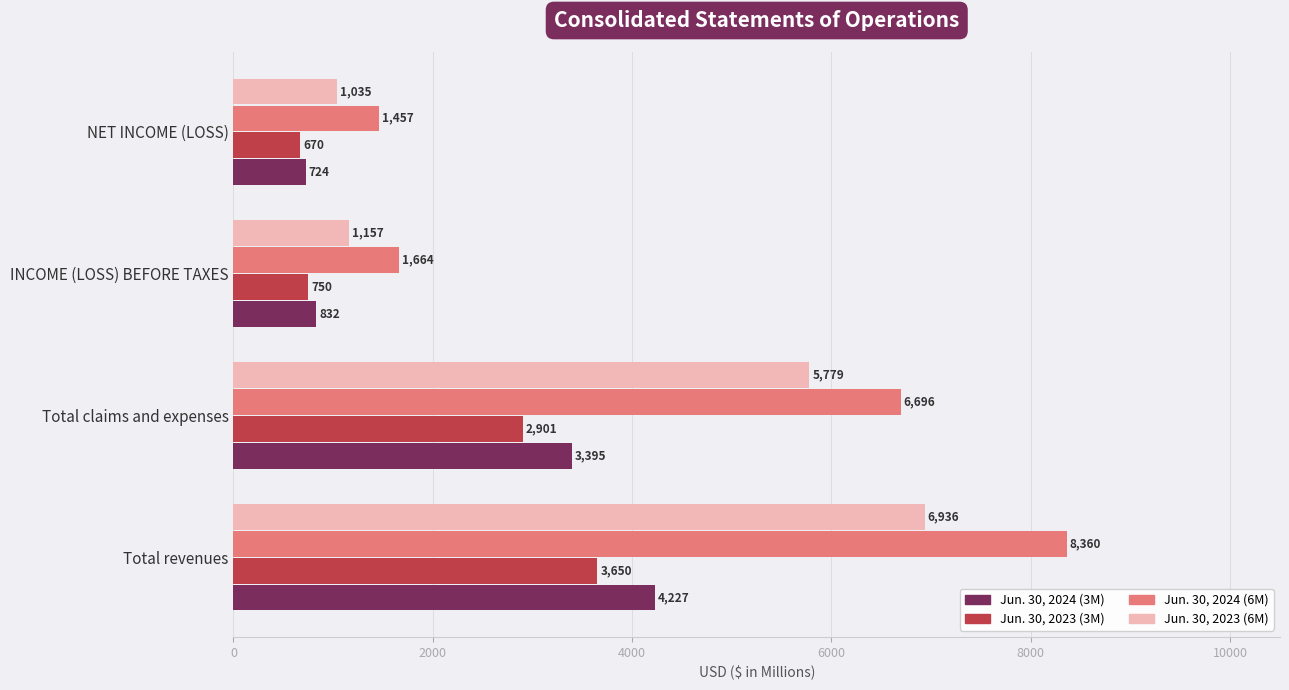

At which label does Jun. 30, 2024 (6M) reach its minimum?

NET INCOME (LOSS)